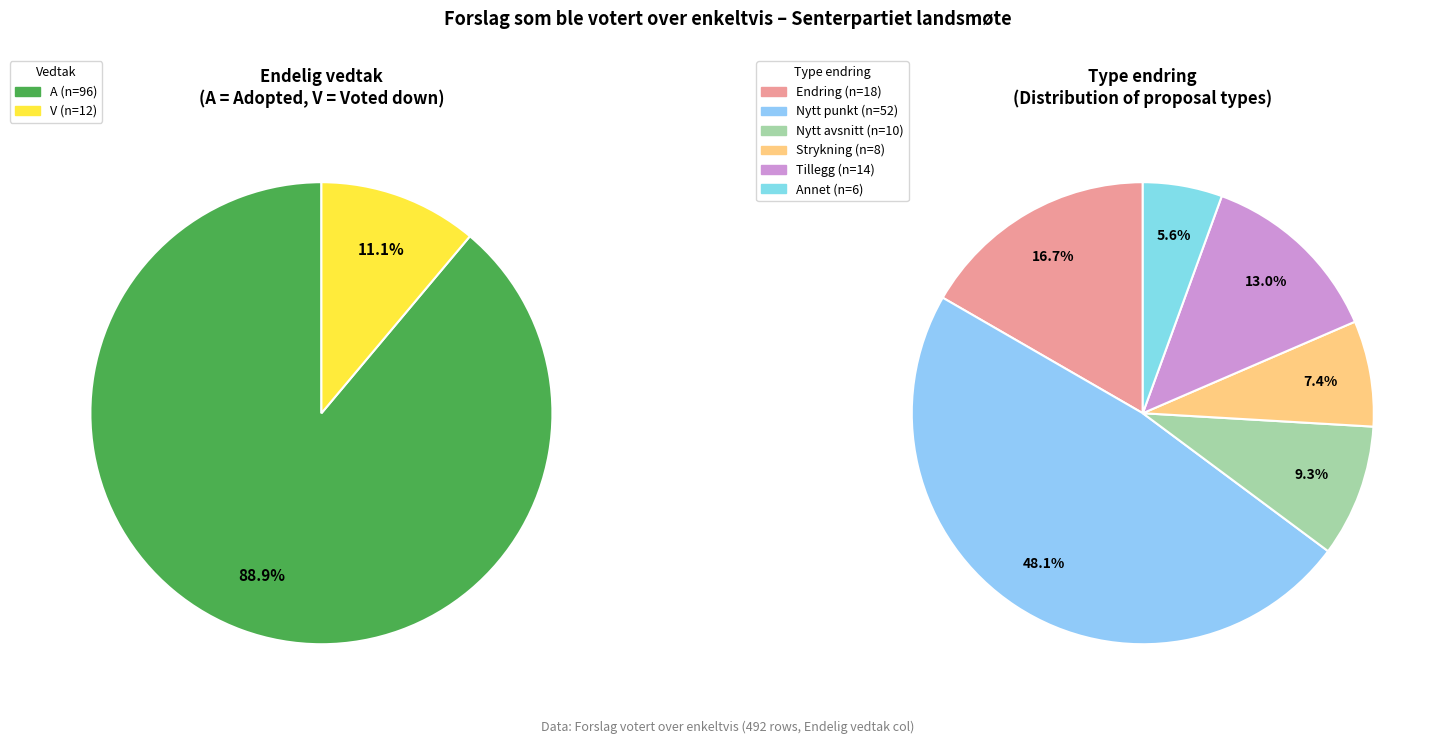

Is the sum of A and V greater than half?

Yes